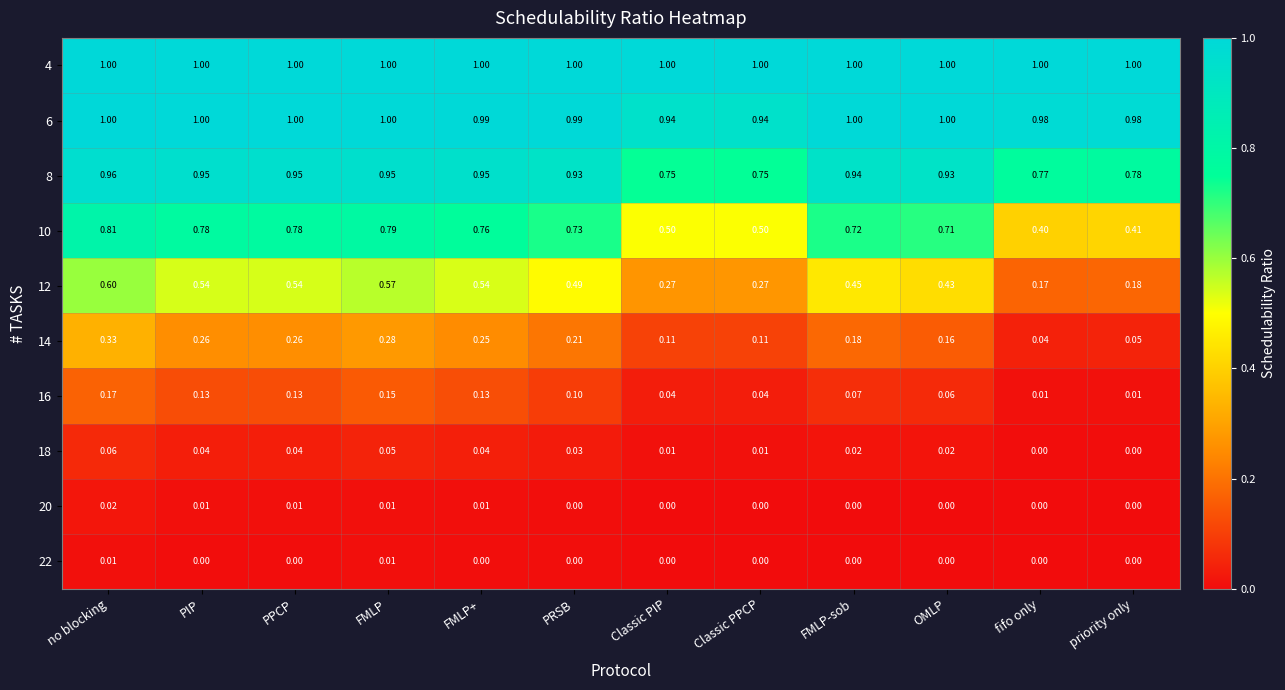

Is the value of 16 at priority only greater than the value of 4 at FMLP+?

No